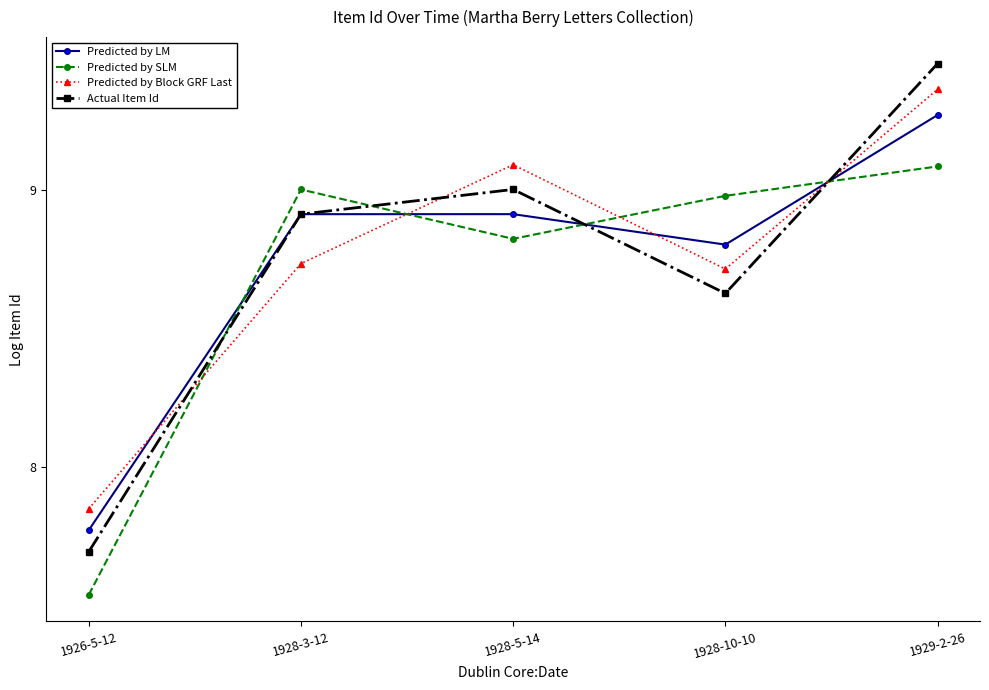

How many lines are shown in the chart?

4